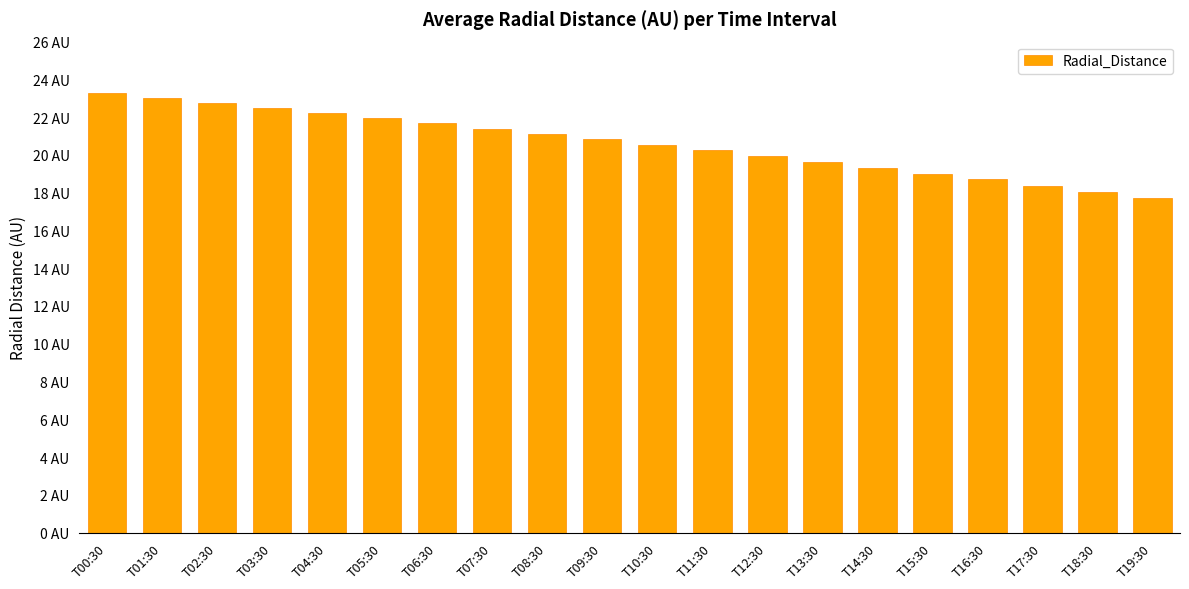

Does the chart contain any negative values?

No